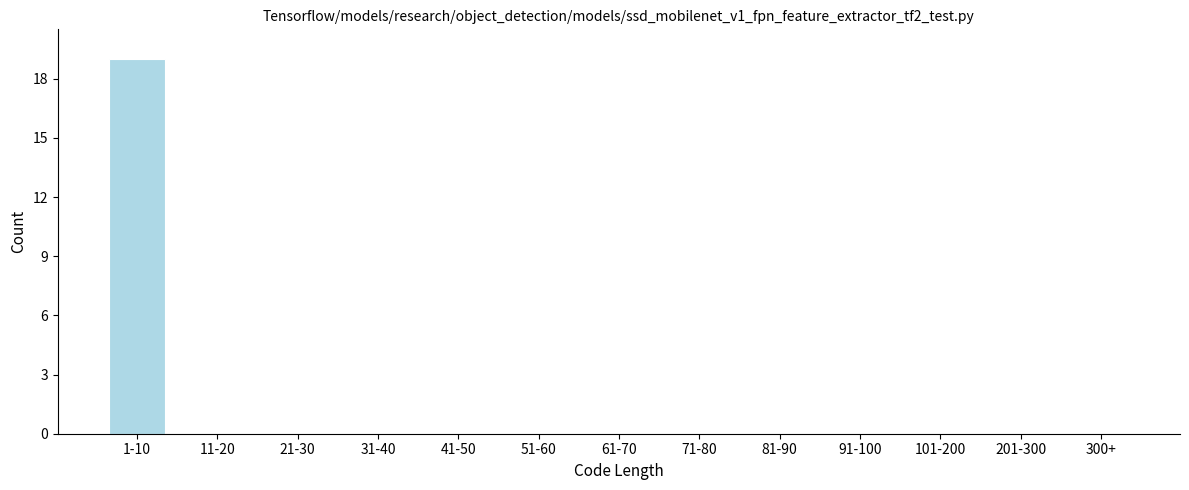

Reading left to right, extract all data points from this chart.

1-10=19	11-20=0	21-30=0	31-40=0	41-50=0	51-60=0	61-70=0	71-80=0	81-90=0	91-100=0	101-200=0	201-300=0	300+=0